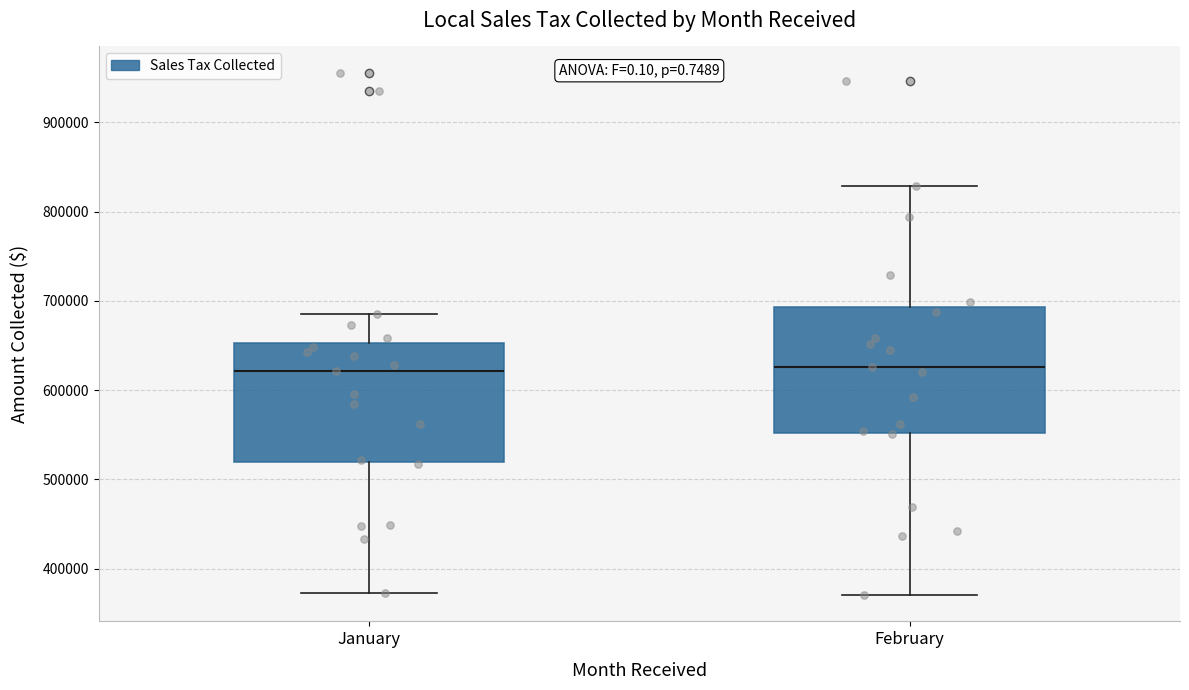

Reading left to right, transcribe this box plot: for each box, give where its median line is, the range the box spans, and where its two whiskers end, as read against the y-axis. The values are not printed on the chart, so give them approximately, as read against the axis.

January: median 620000, box 520000 to 650000, whiskers 370000 to 680000
February: median 630000, box 550000 to 690000, whiskers 370000 to 830000